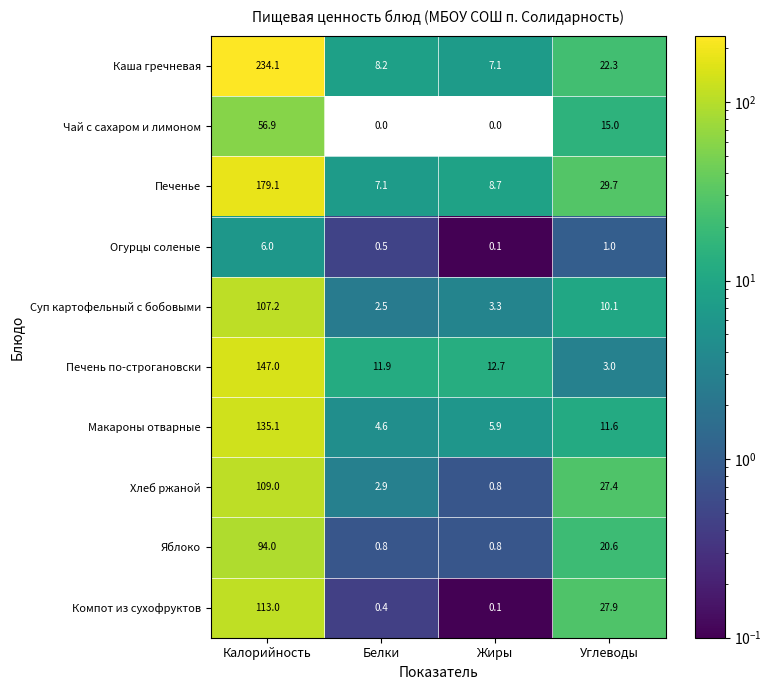

At how many categories does at least one series exceed 60?

1